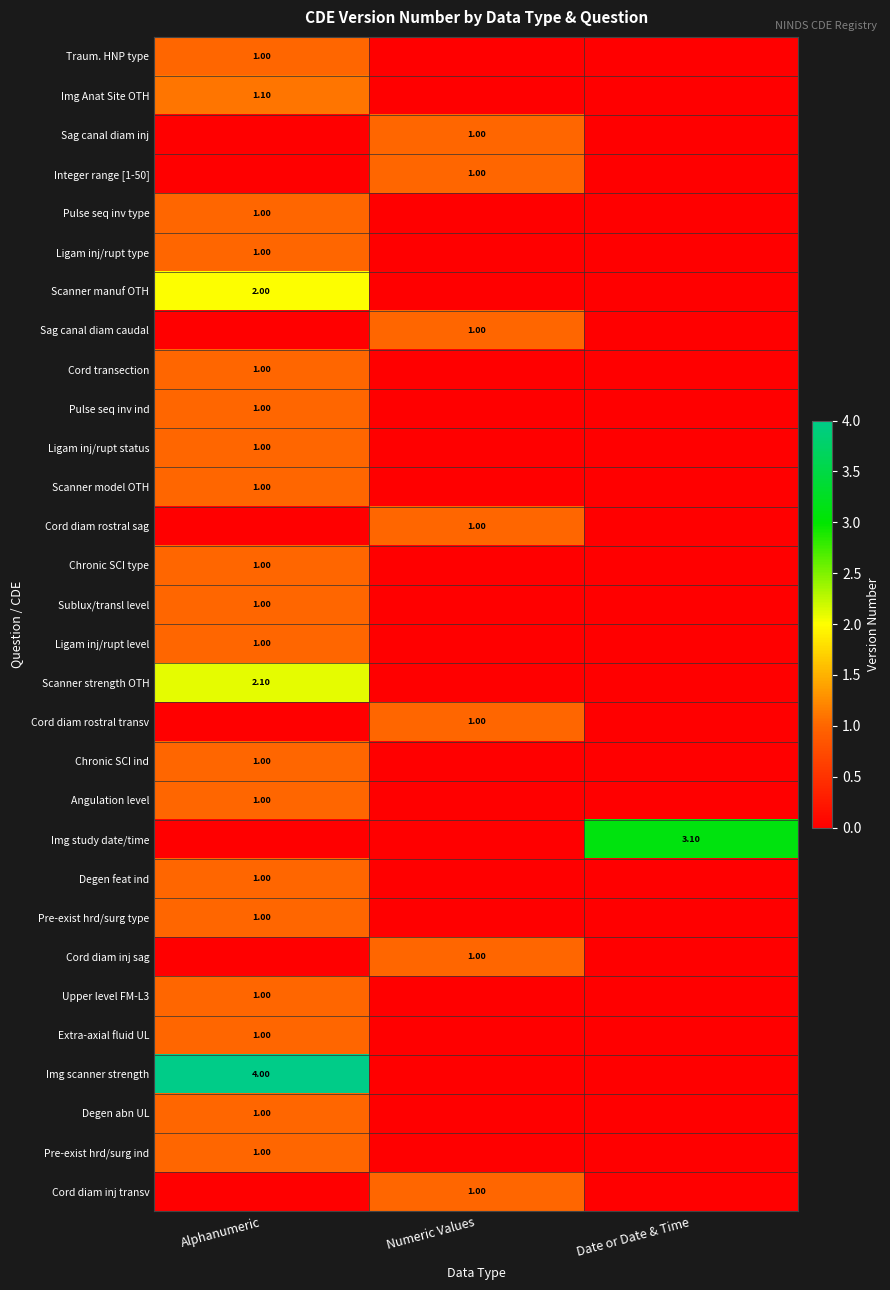

At how many categories does at least one series exceed 1?

2